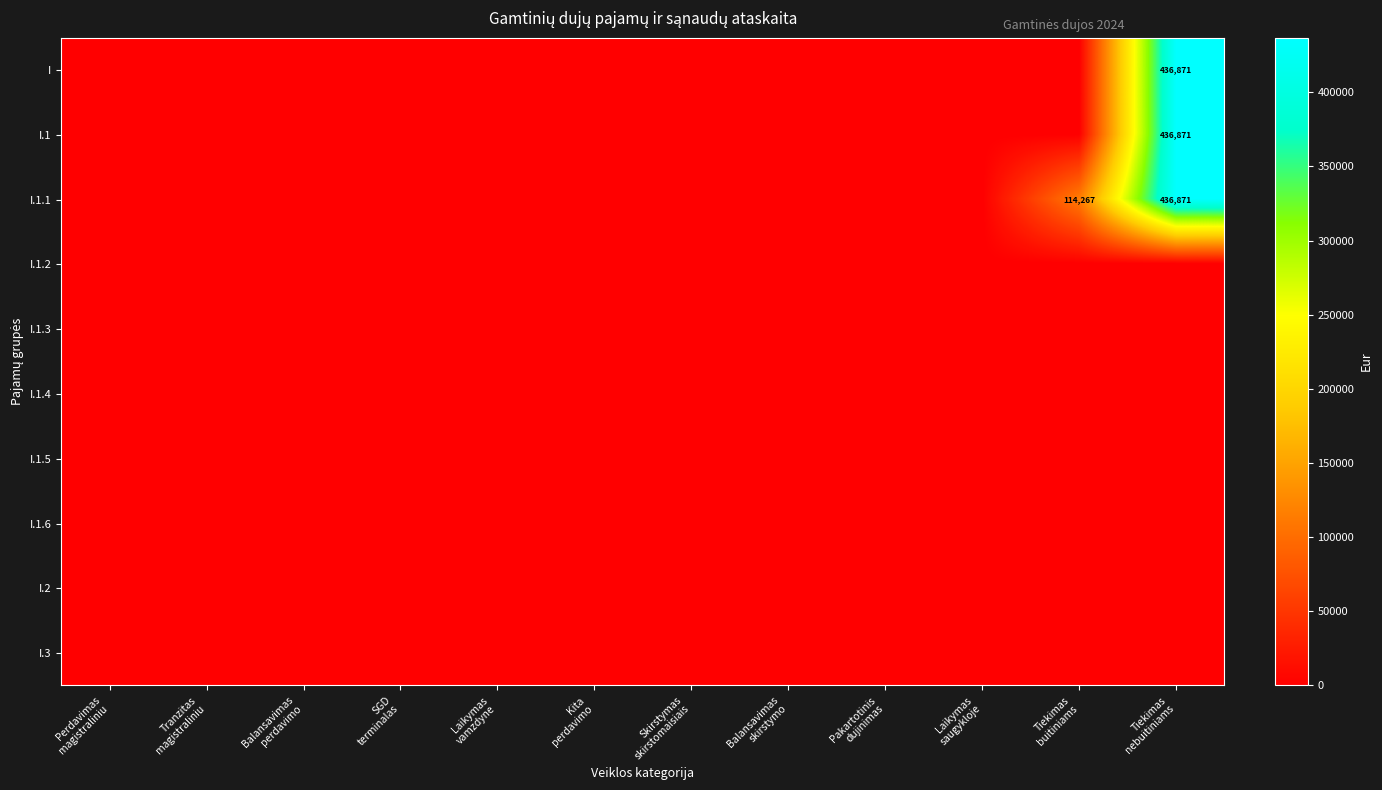

List the series in order of their peak value, highest first.

I, I.1, I.1.1, I.1.2, I.1.3, I.1.4, I.1.5, I.1.6, I.2, I.3